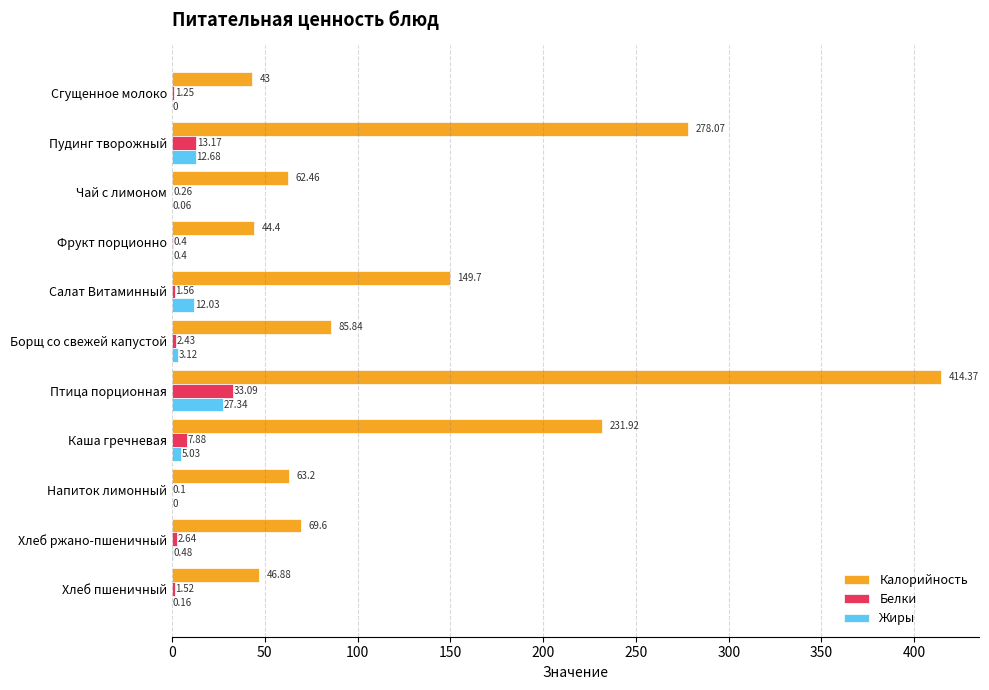

At which label is Жиры closest to 13?

Пудинг творожный